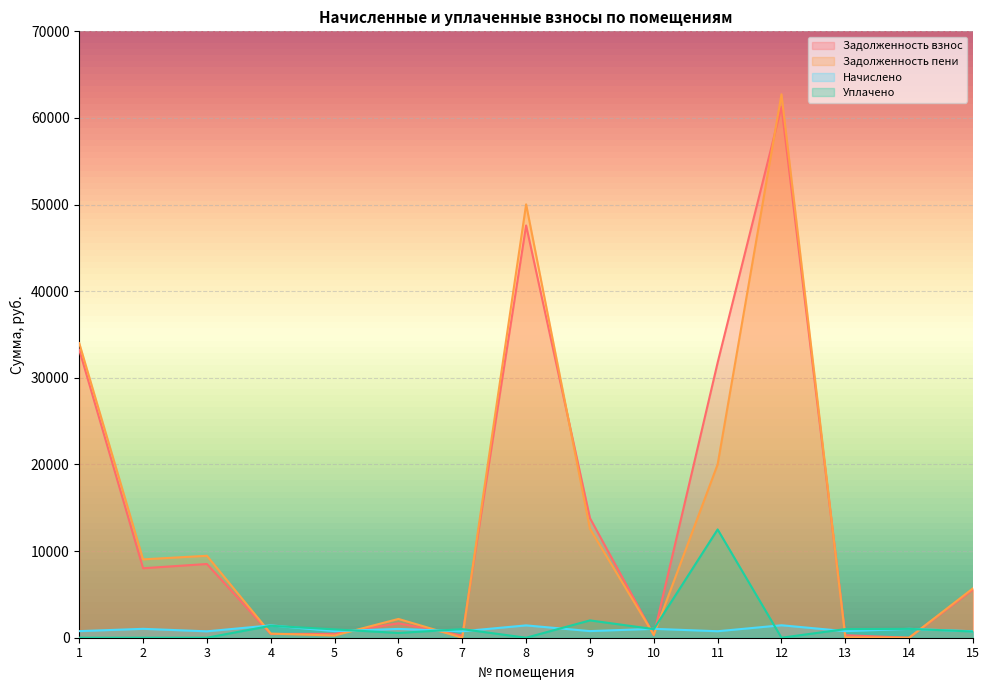

Which series has the widest spread of values?

zadolzhennost_peni